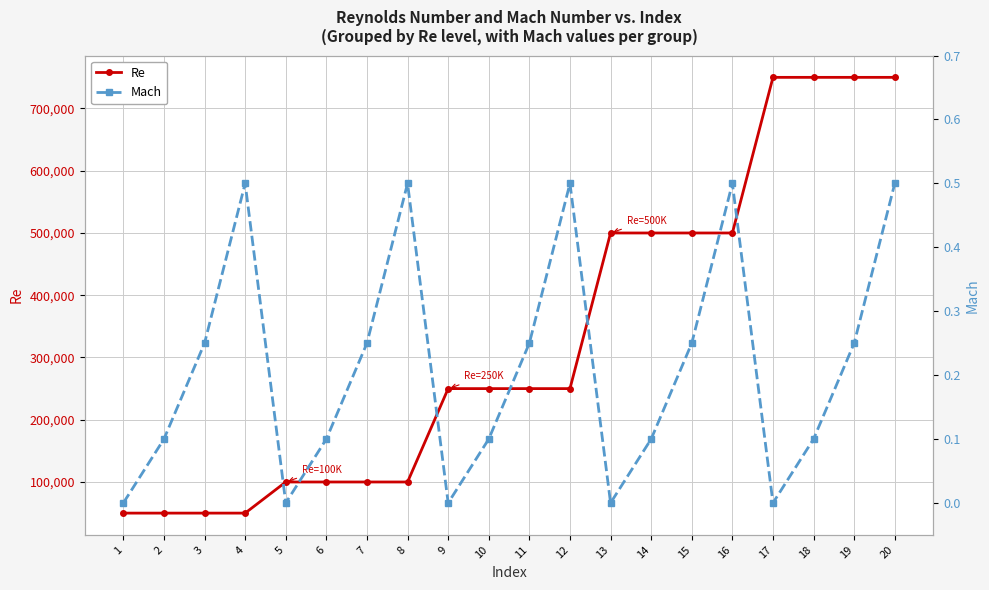

Between 9 and 14, which series saw the biggest shift?

Re